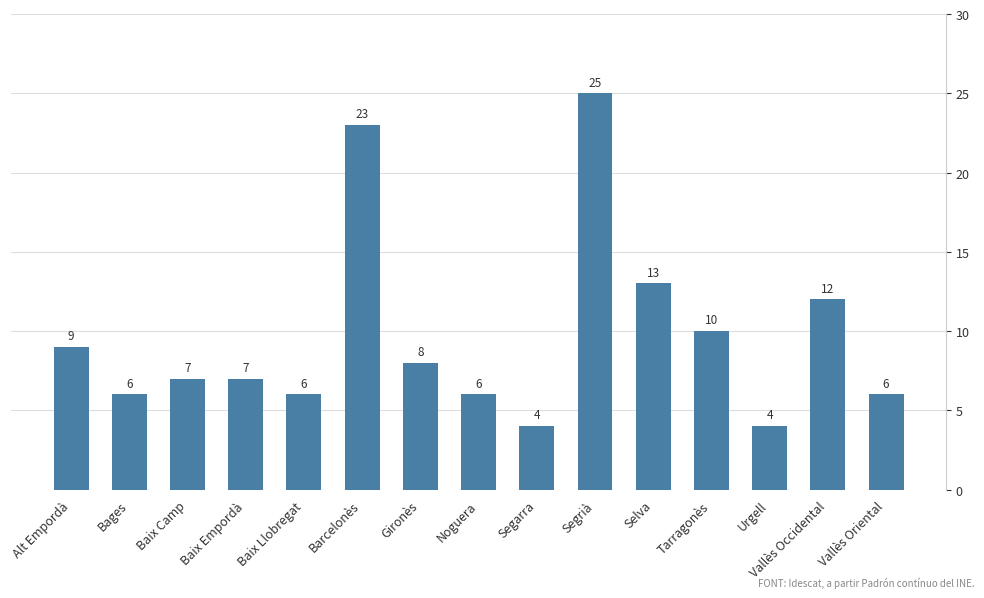

At which label is the value closest to 14?

Selva